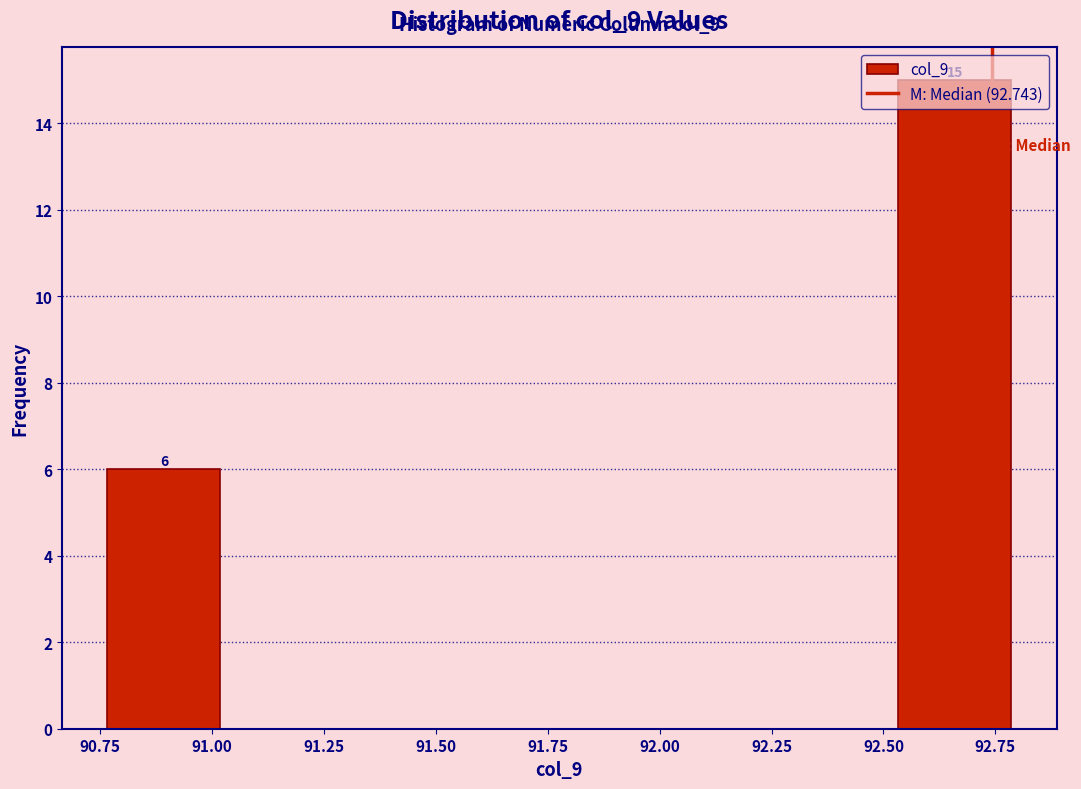

Over which range of the x-axis is the bar tallest?

92.55 to 92.80